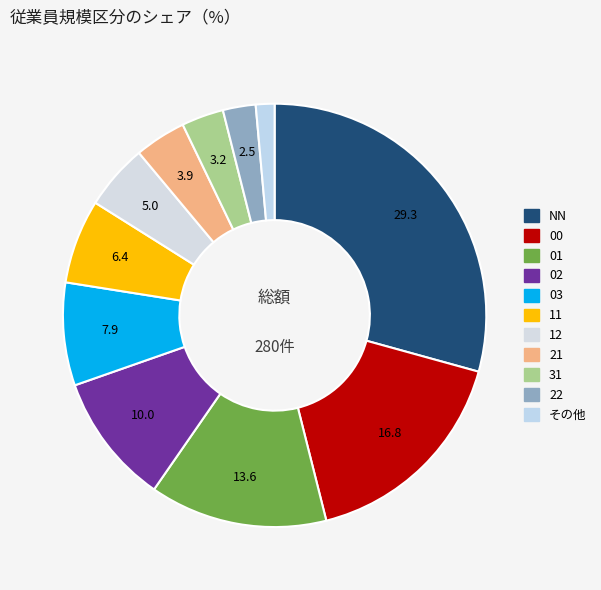

How many slices are in this pie chart?

11